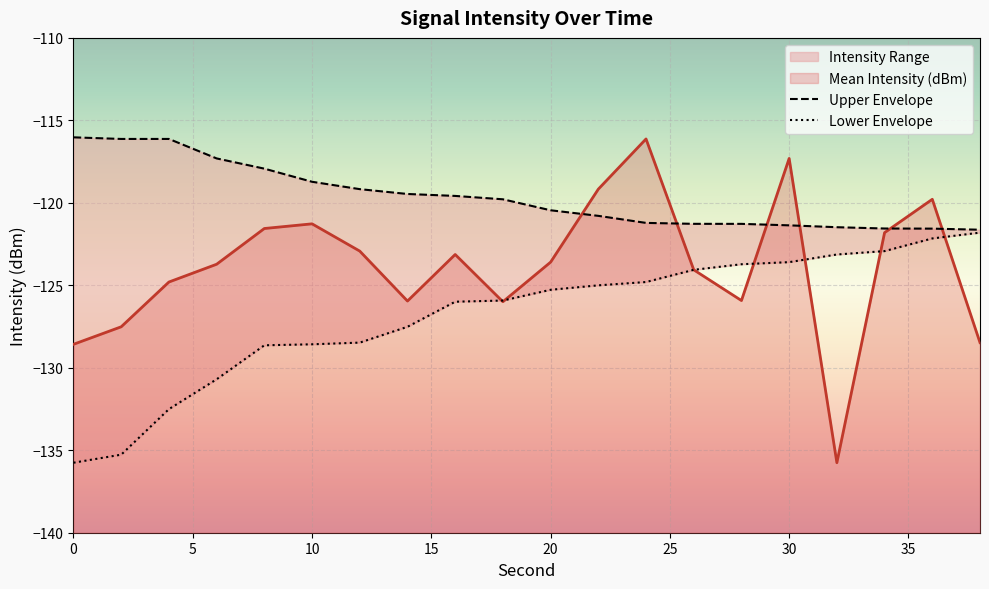

What is the maximum value for Upper Envelope?

-116.0